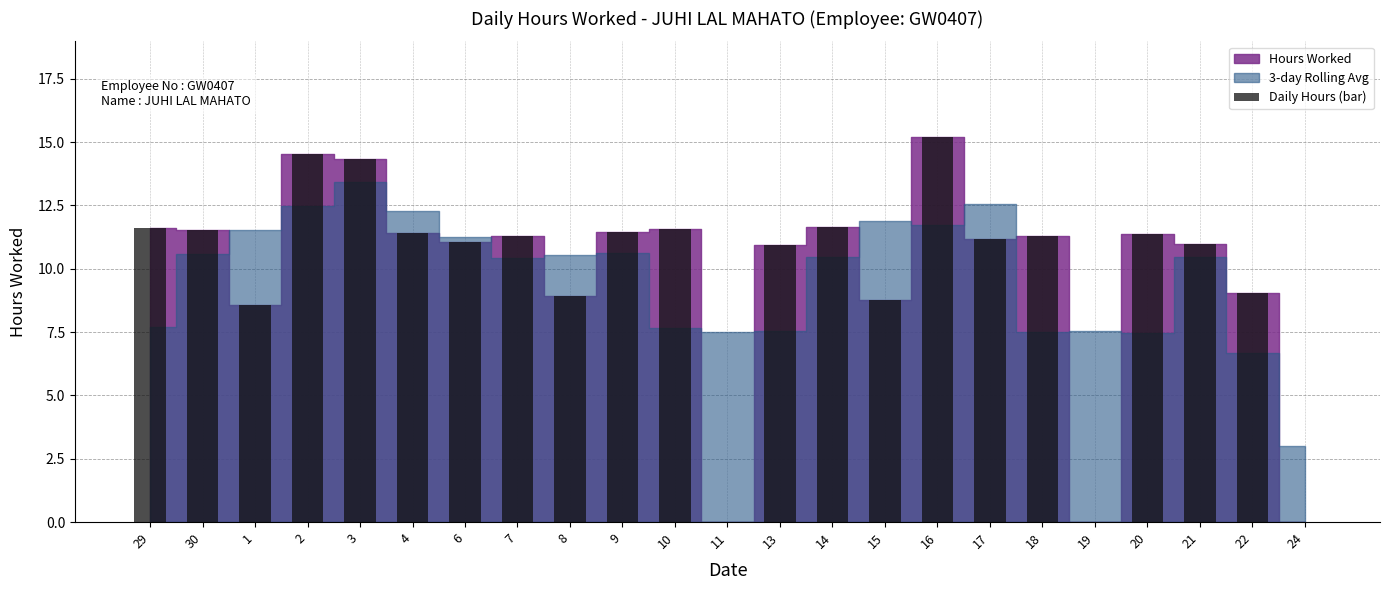

Which has a higher value, 6 or 30?

30